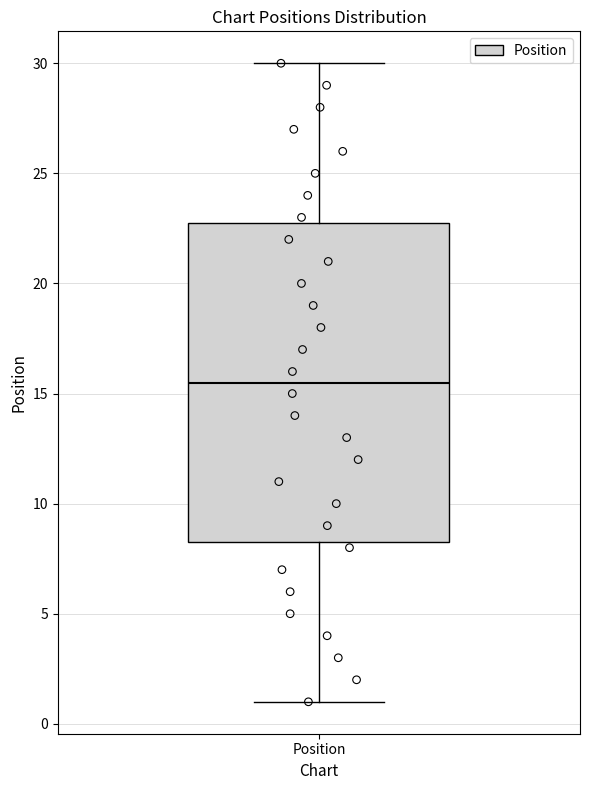

Read this box plot against the y-axis: the position of the median line, the range covered by the box, and the ends of both whiskers. The values are not printed on the chart, so give them approximately, as read against the axis.

median 15.5, box 8.5 to 23.0, whiskers 1.0 to 30.0